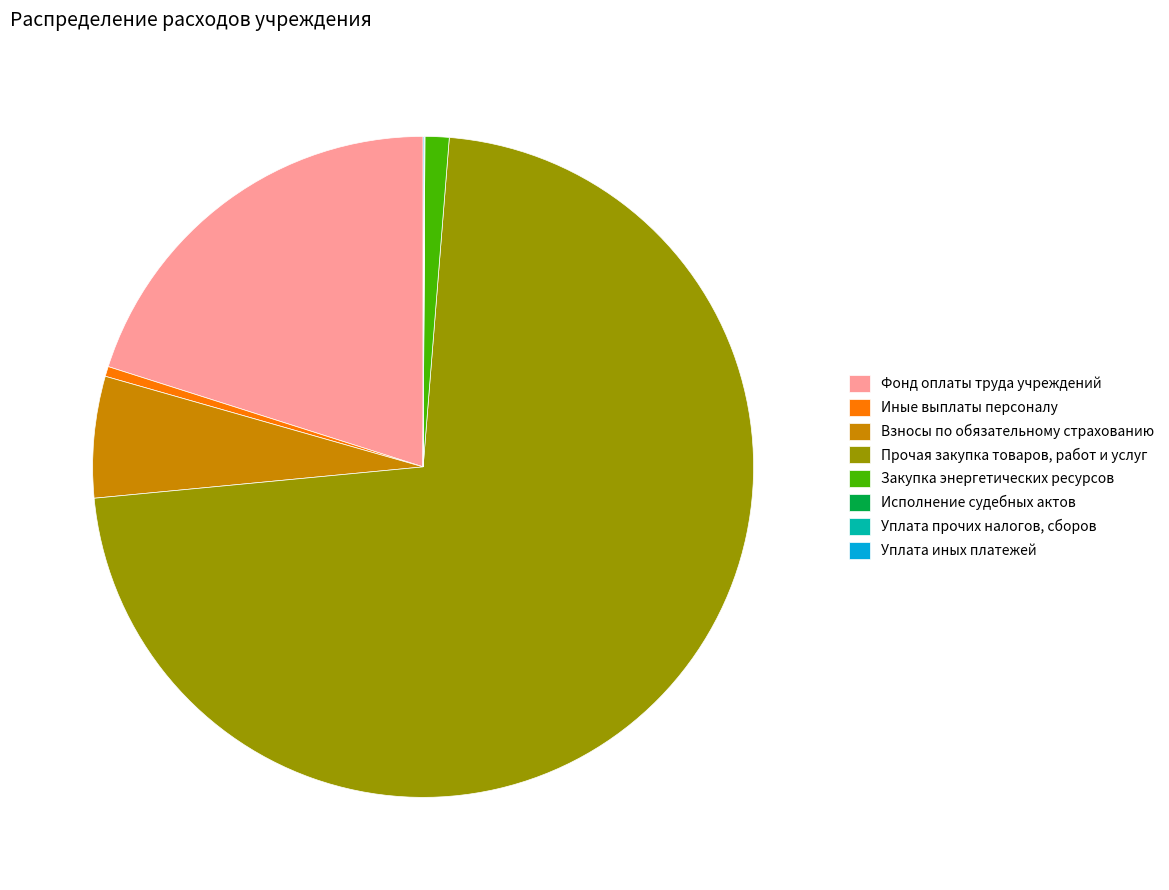

Does Прочая закупка товаров, работ и услуг account for over 50% of the chart?

Yes